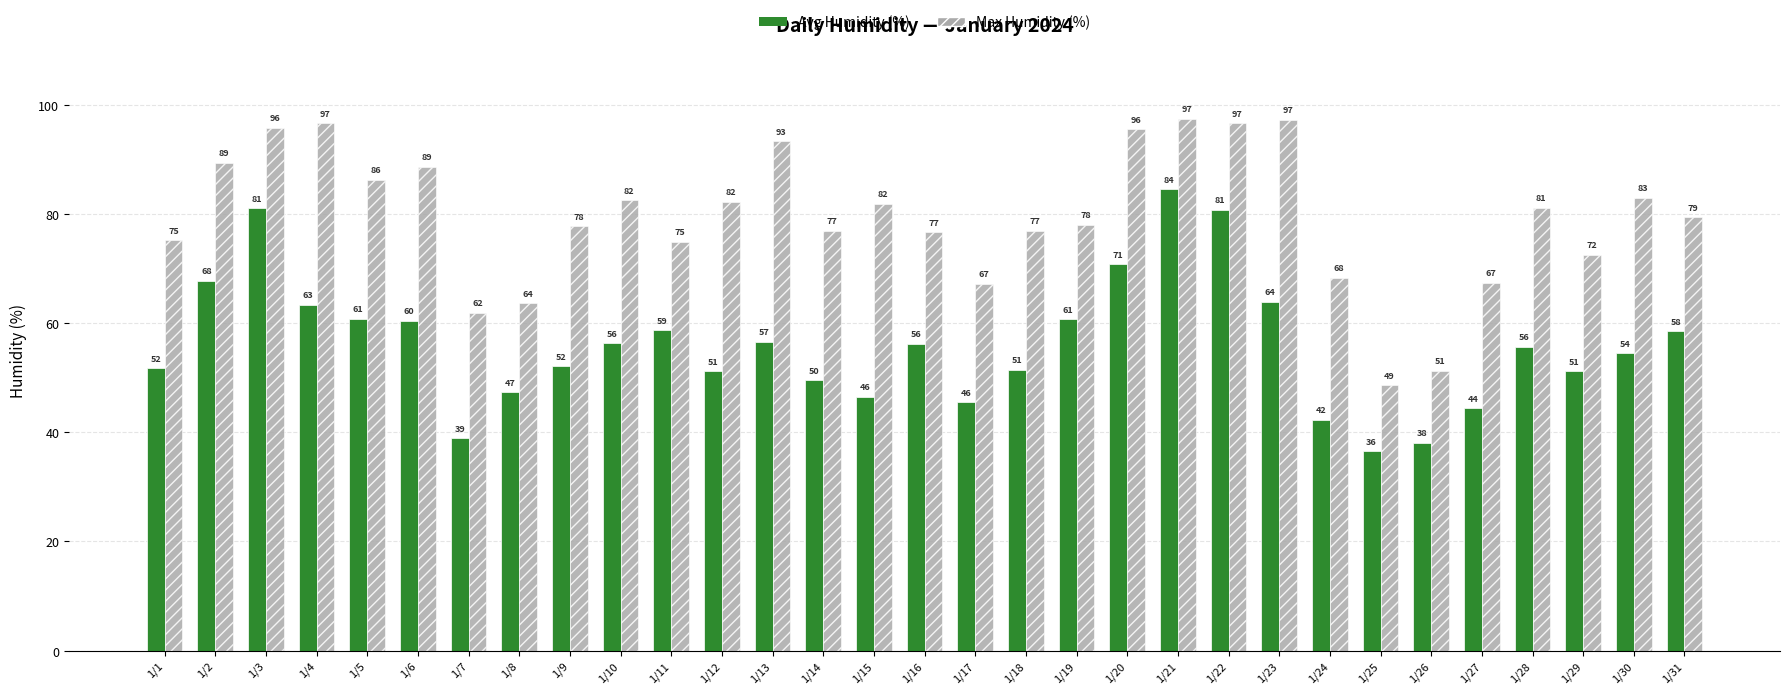

What is the lowest value of the Max Humidity (%) series?

48.6